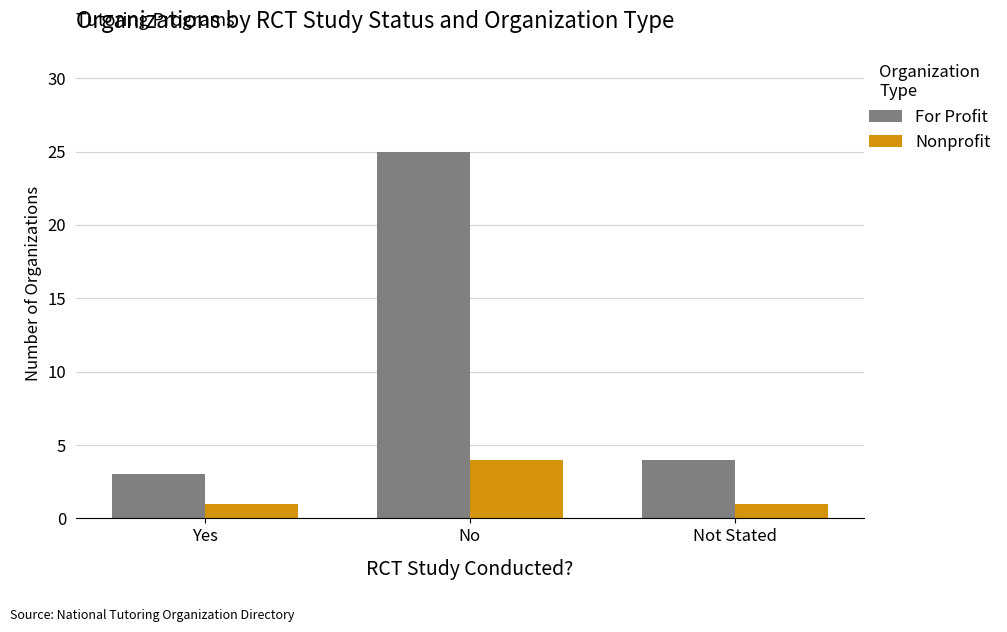

How many series are shown in this chart?

2